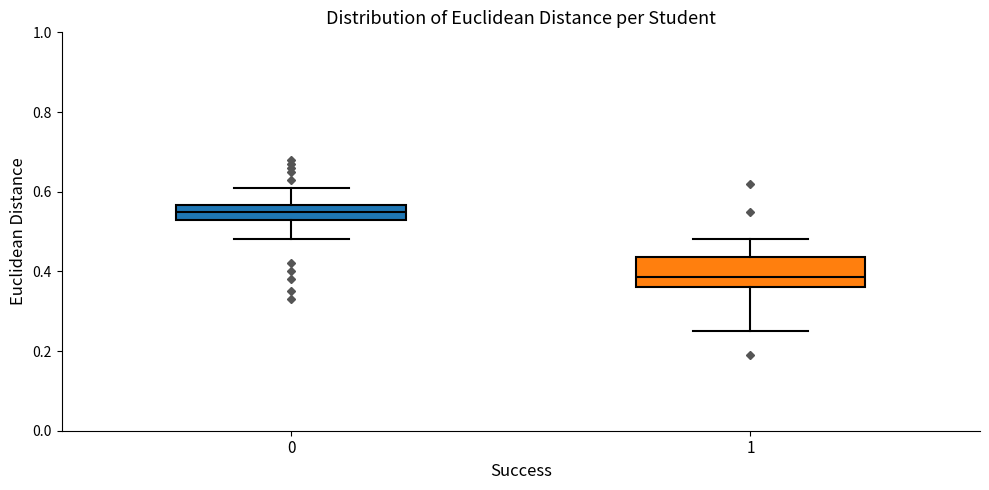

Which box has the lowest median line?

1